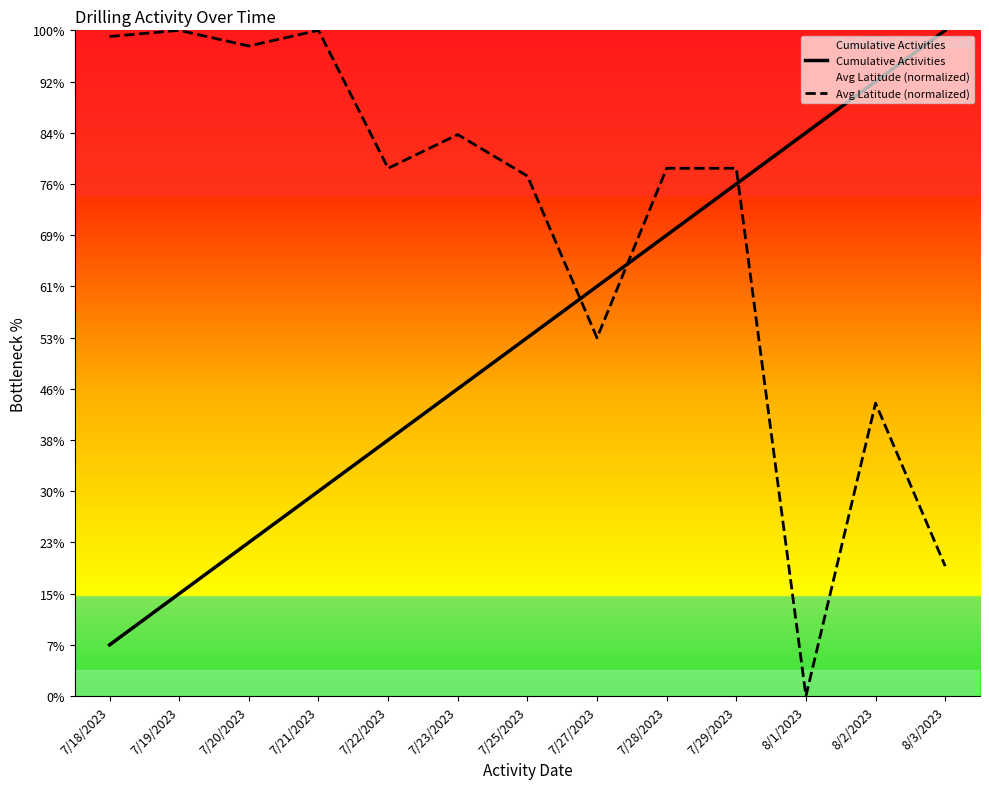

What are all the series names shown in the legend?

Cumulative Activities, Avg Latitude (normalized)